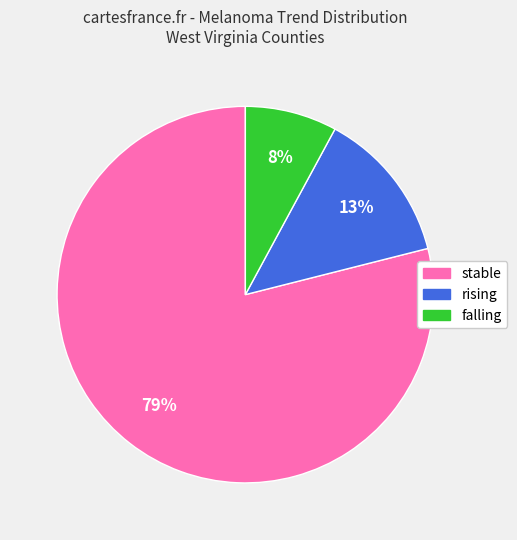

What is the largest slice in the pie chart?

stable